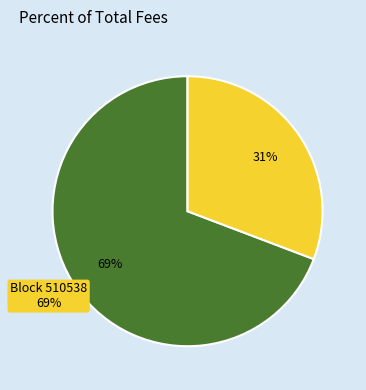

How many slices are in this pie chart?

2